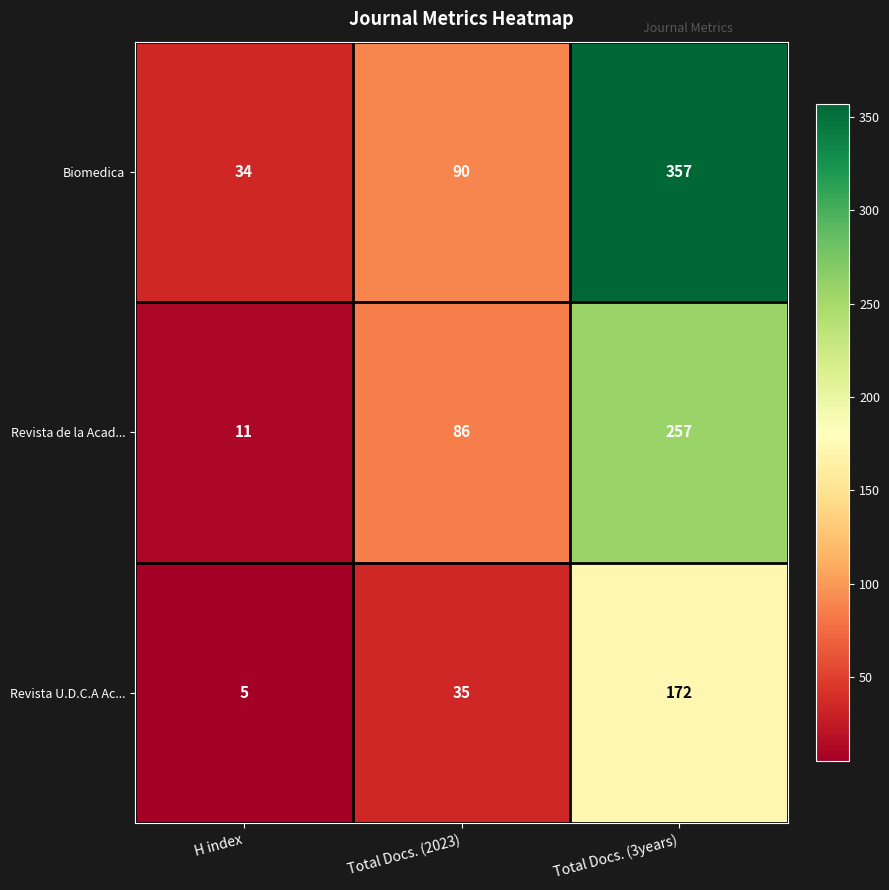

What is the total value across all series at Total Docs. (2023)?

211